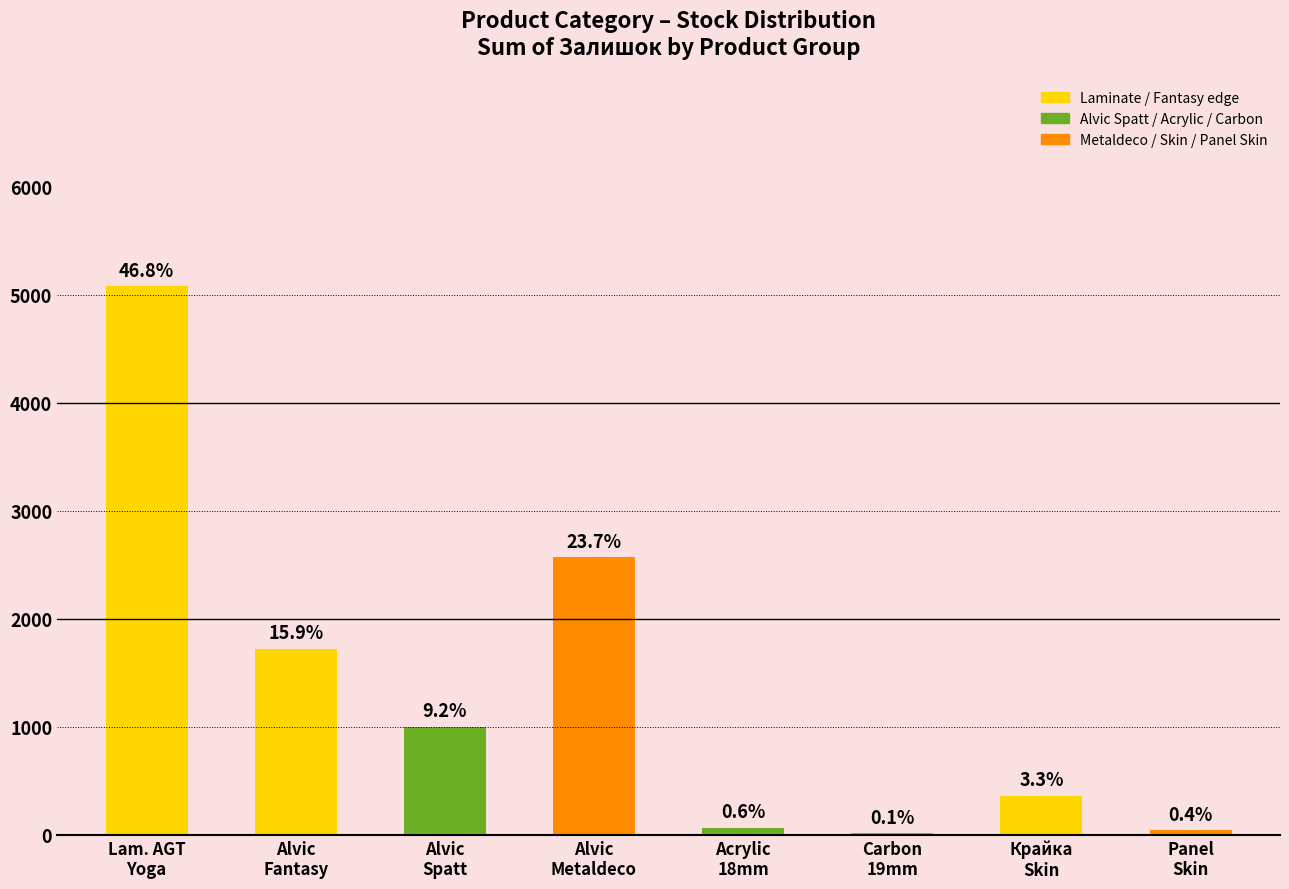

Are the bars horizontal?

No